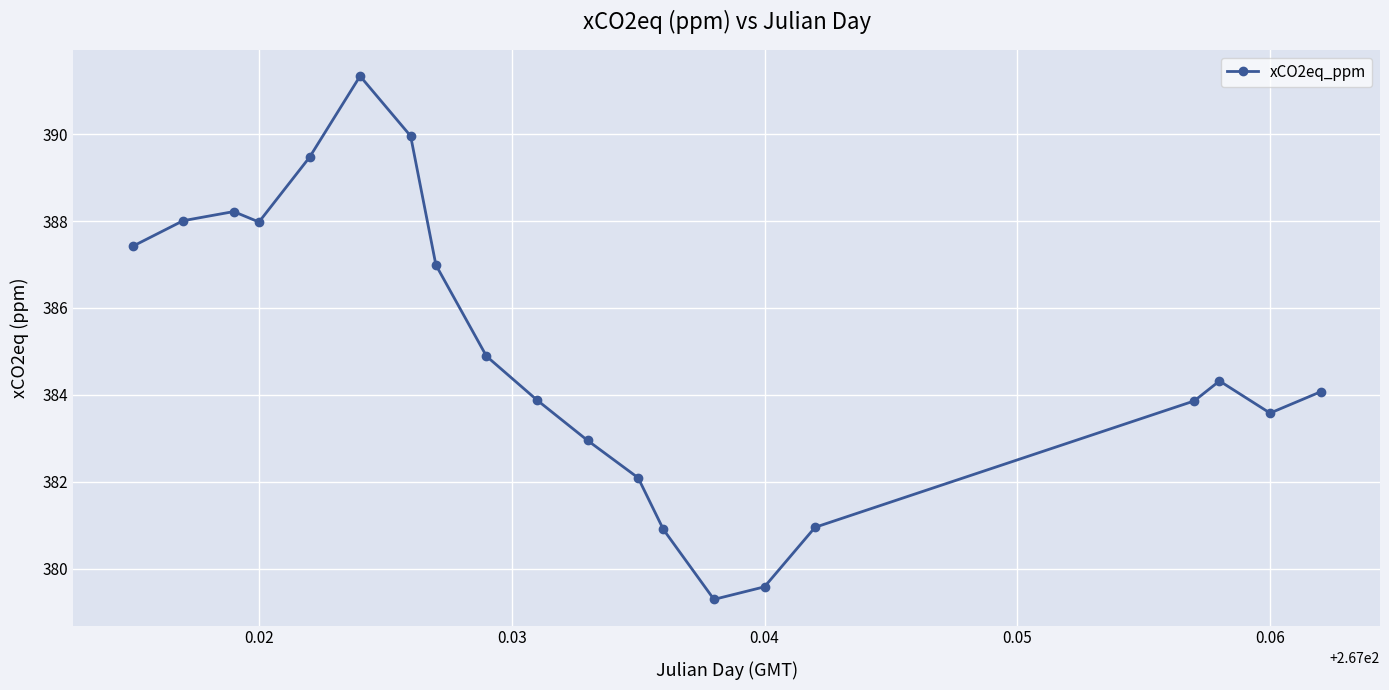

What is the minimum value shown in the chart?

379.3